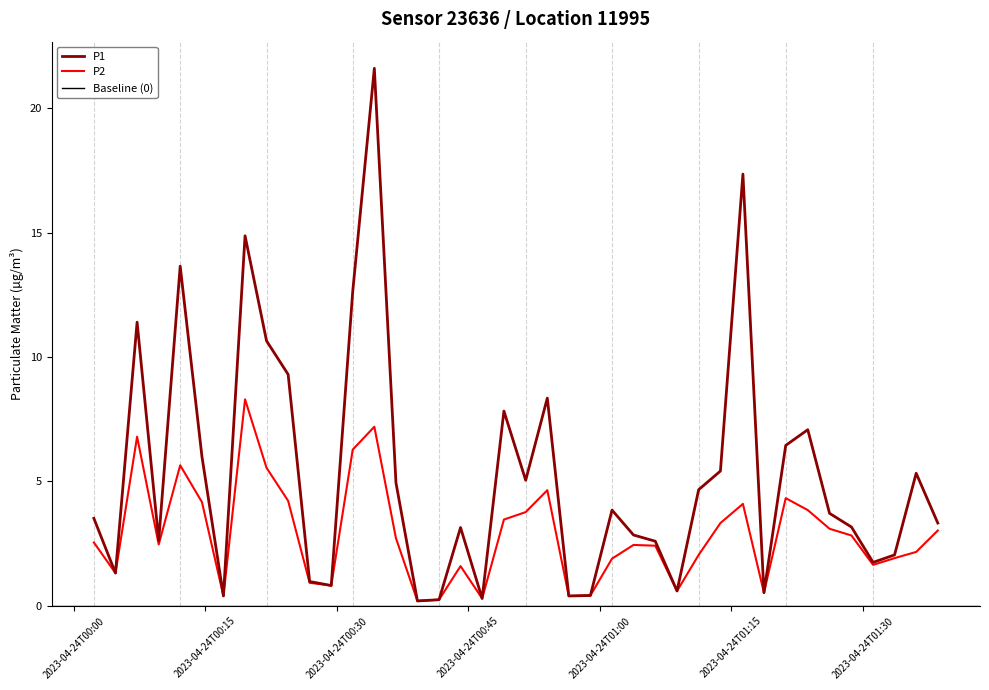

What is the highest value of the P1 series?

21.6